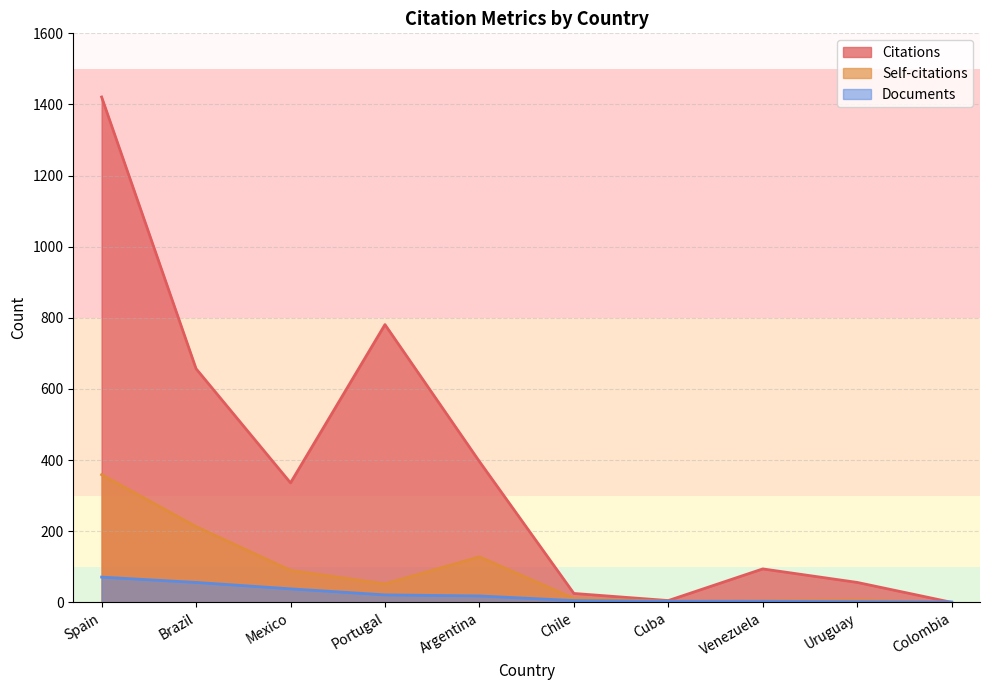

How many lines are shown in the chart?

3